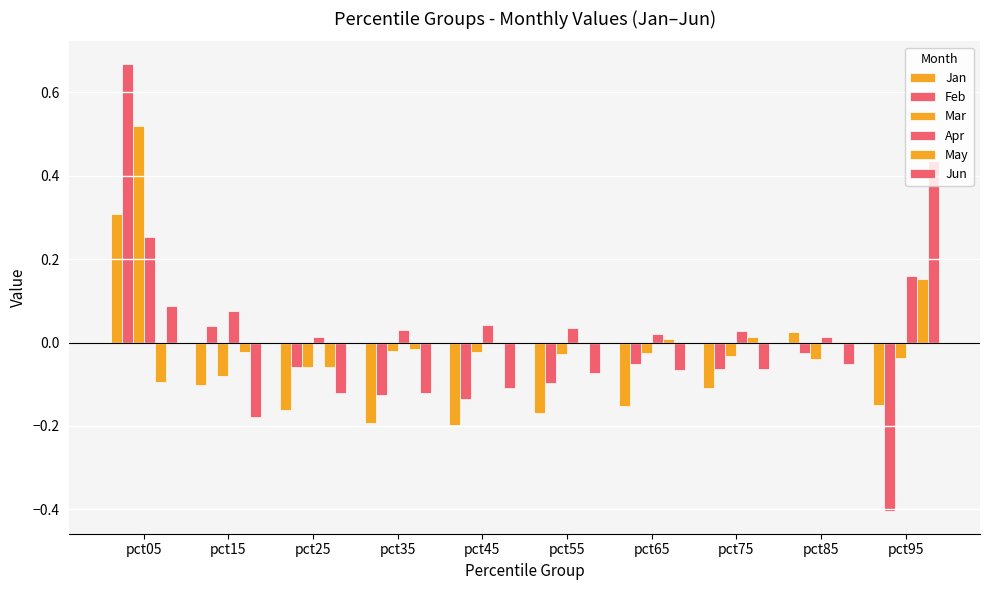

Which series has the largest total across all categories?

Apr